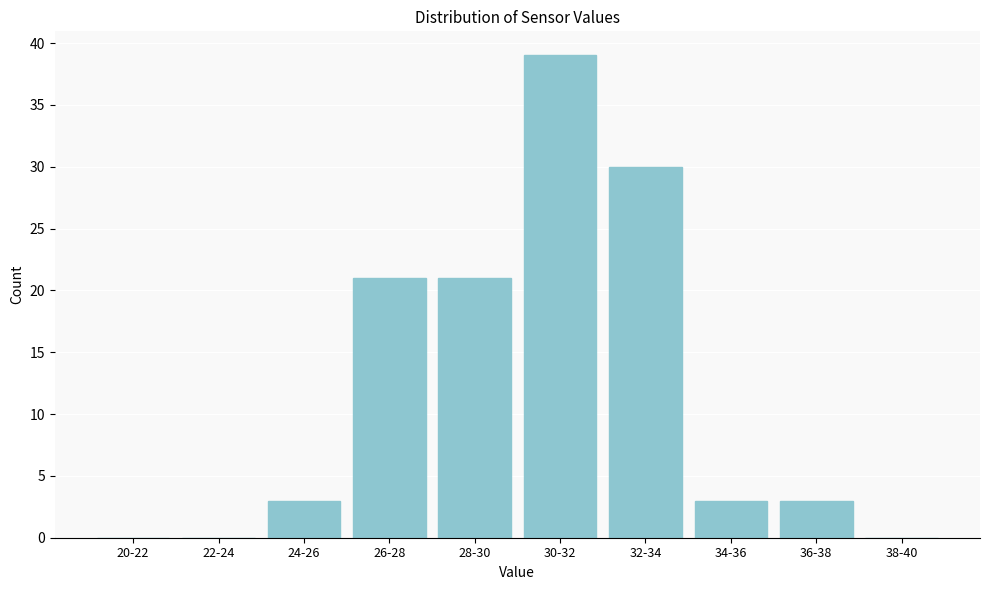

Reading left to right, extract all data points from this chart.

20-22=0	22-24=0	24-26=3	26-28=21	28-30=21	30-32=39	32-34=30	34-36=3	36-38=3	38-40=0